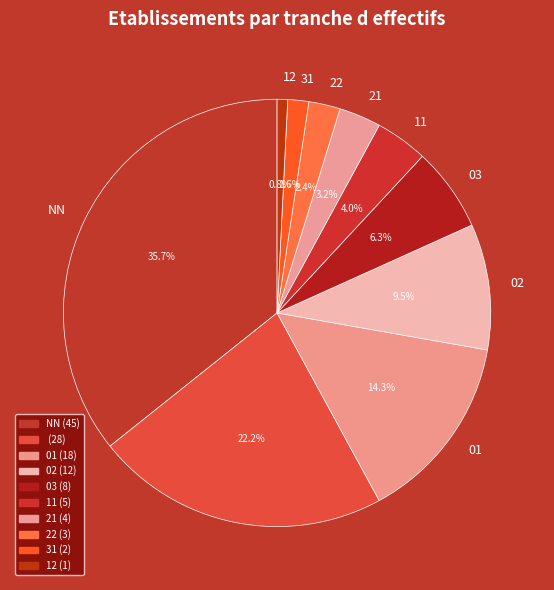

Which category has the smallest portion of the pie?

12